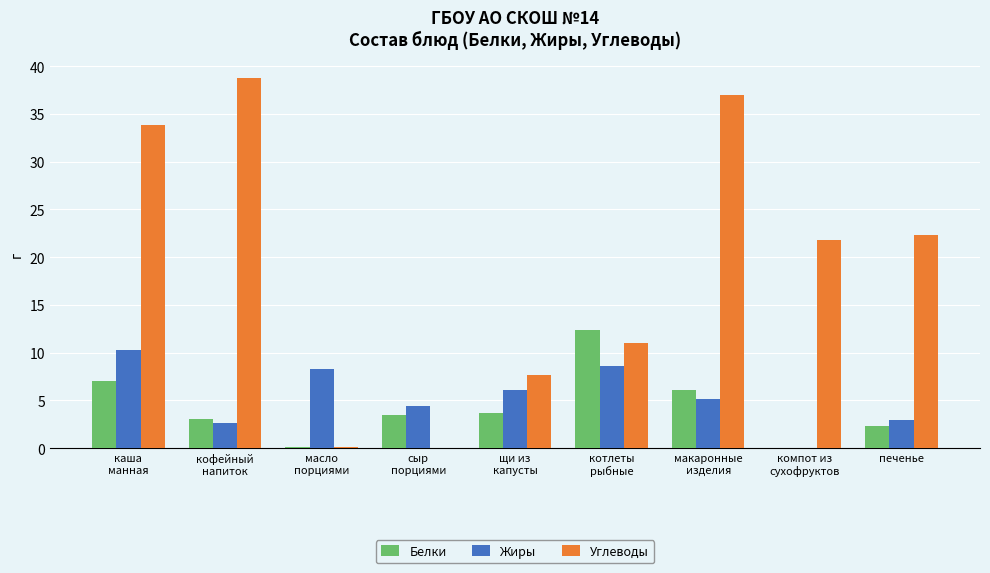

What is the average value of the Белки series?

4.2